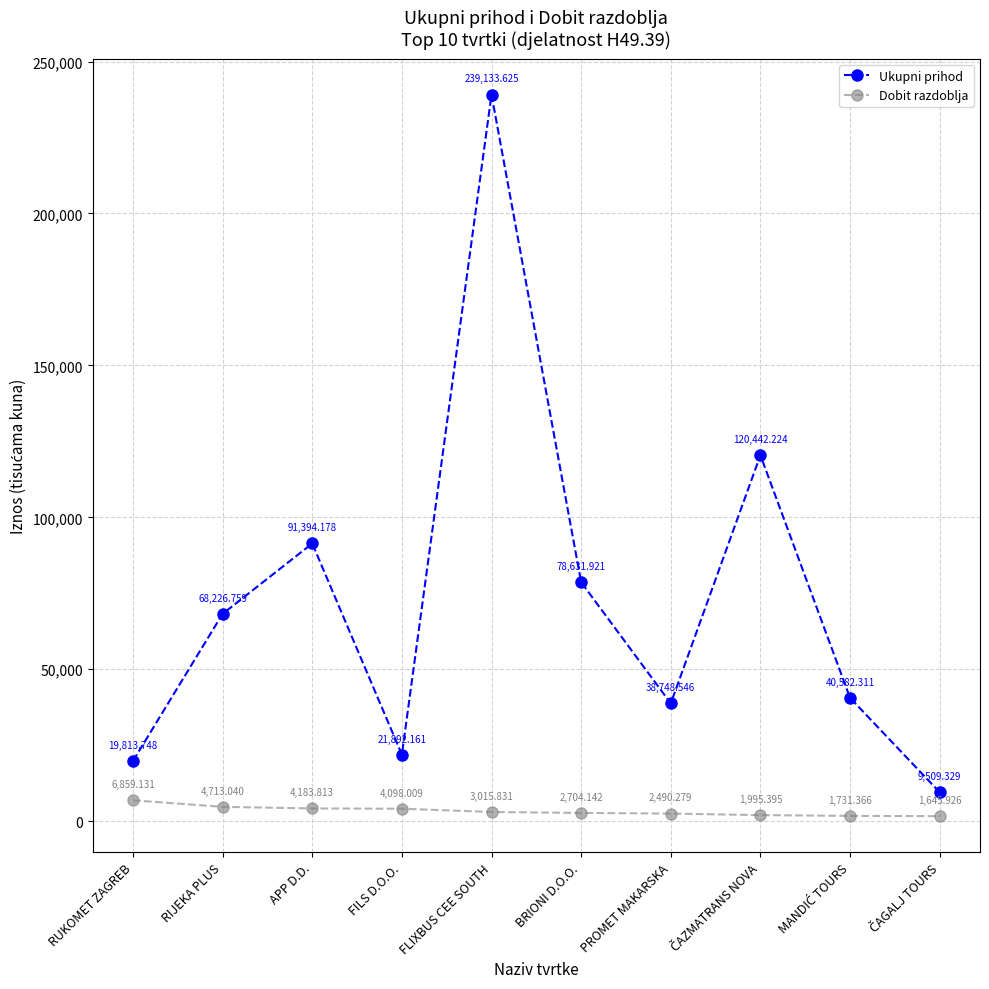

True or false: Ukupni prihod and Dobit razdoblja intersect in this chart.

False